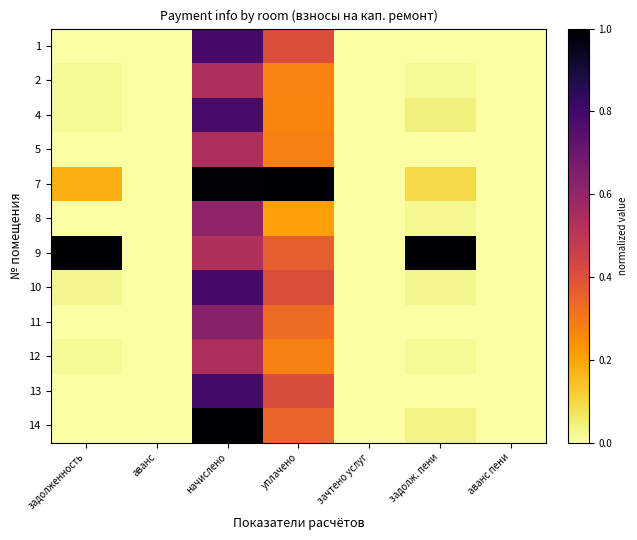

Rank the series at аванс пени from highest to lowest value.

1, 2, 4, 5, 7, 8, 9, 10, 11, 12, 13, 14